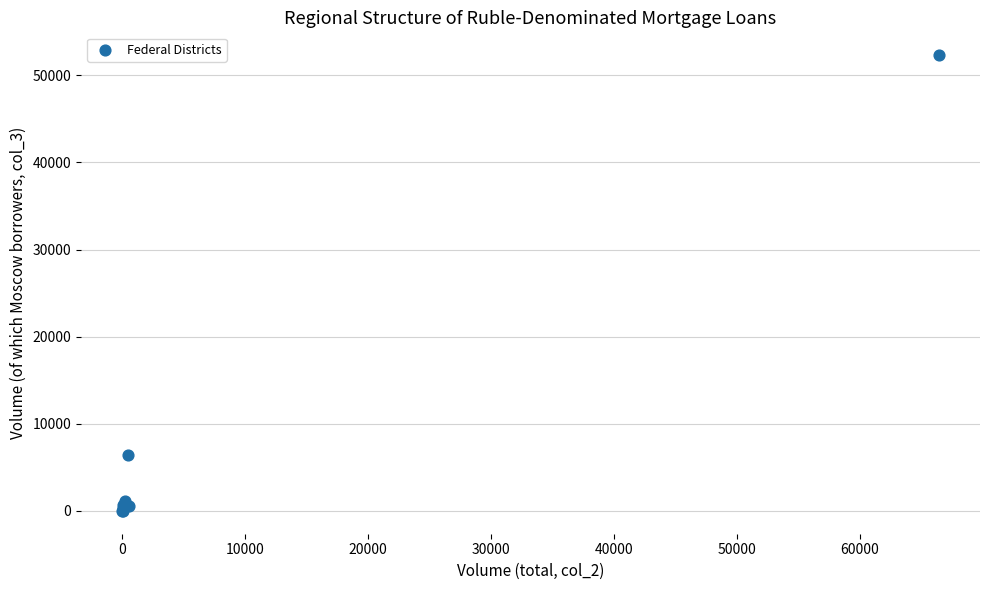

What Y value in the scatter plot is closest to 26160?

6450